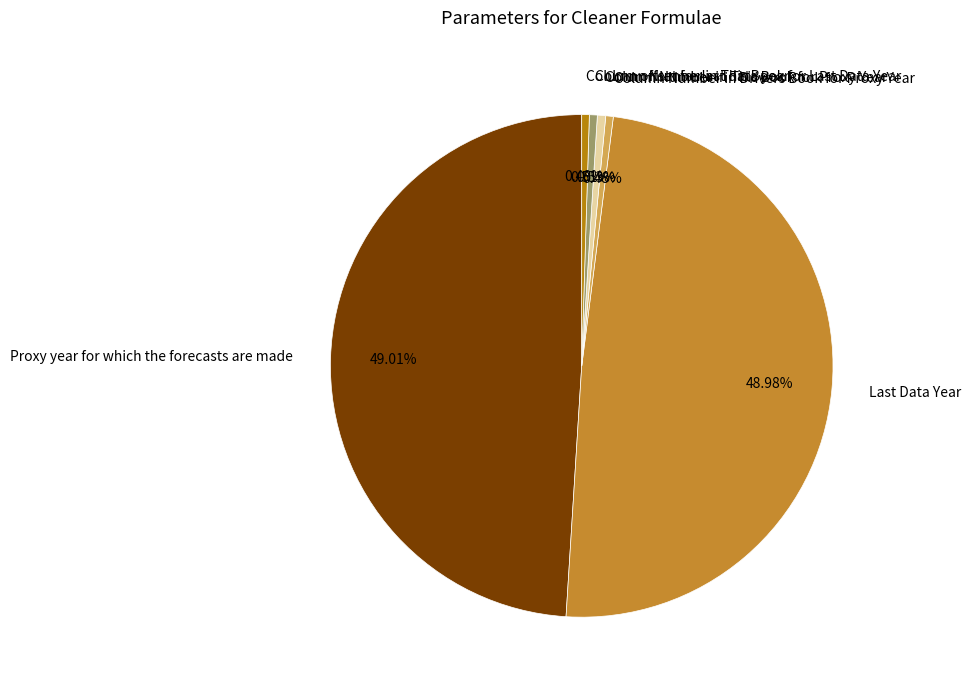

Between Column Number in This Book for Proxy Year and Proxy year for which the forecasts are made, which is larger?

Proxy year for which the forecasts are made